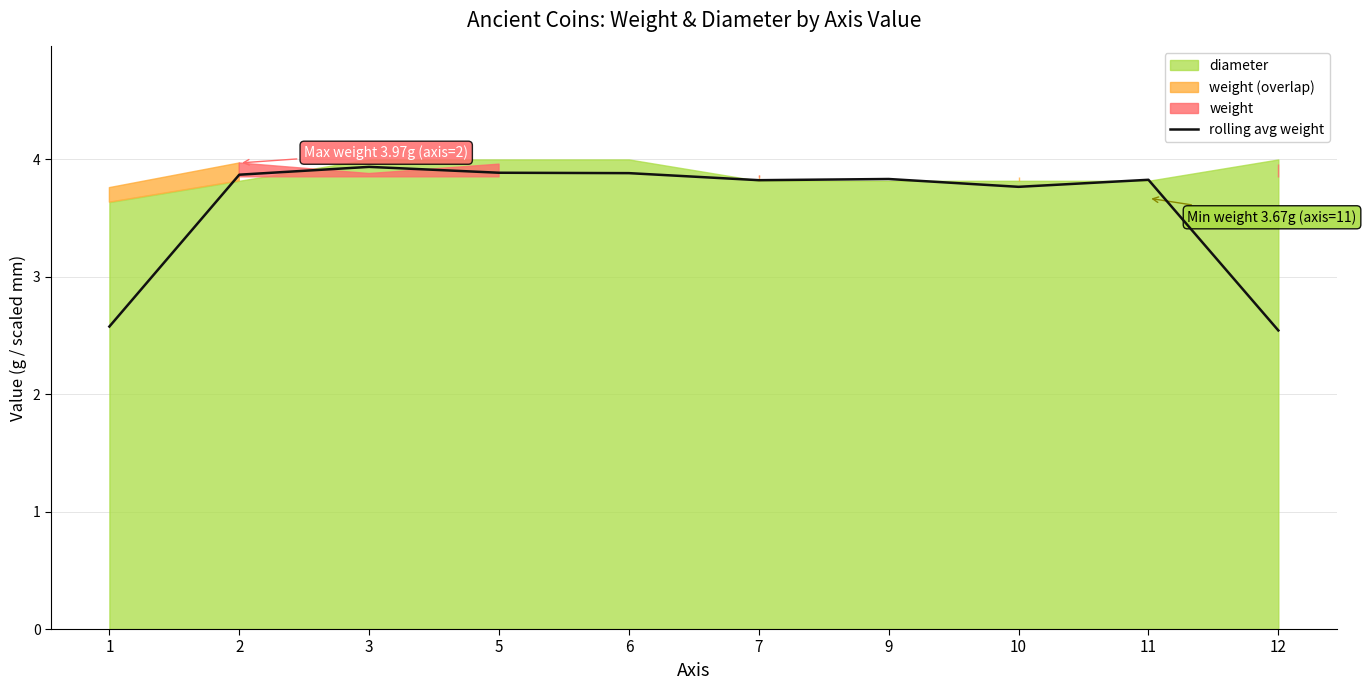

Reading left to right, extract all data points from this chart.

1=2.6	2=3.9	3=3.9	5=3.9	6=3.9	7=3.8	9=3.8	10=3.8	11=3.8	12=2.5